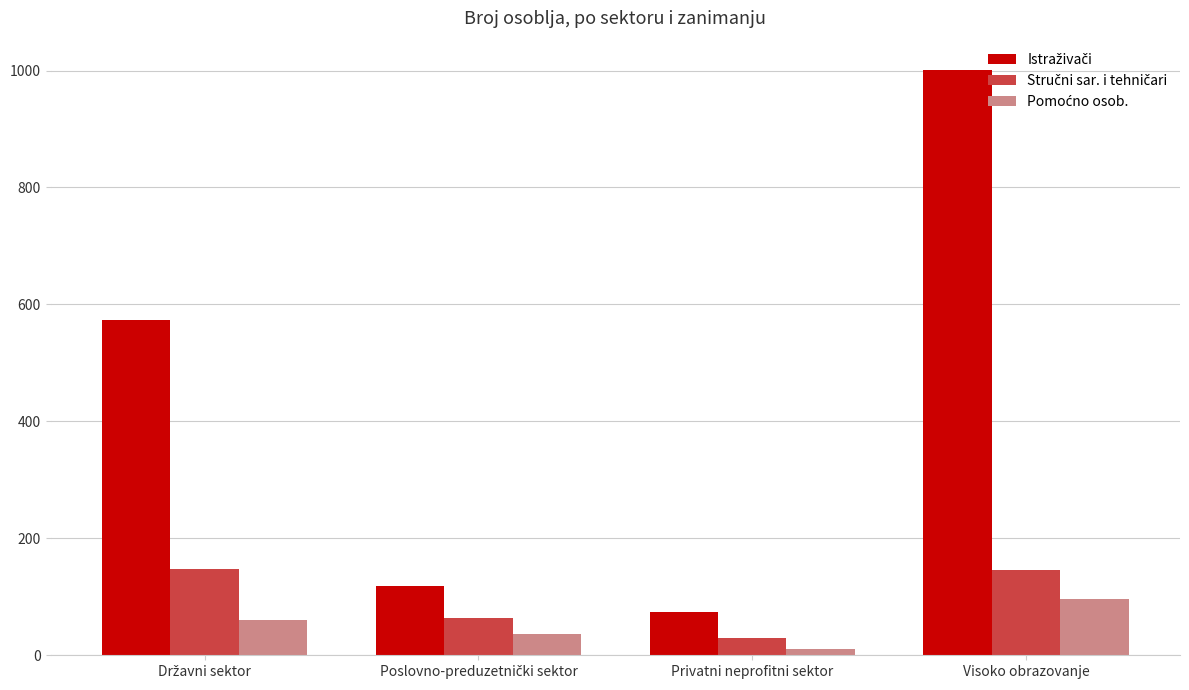

At how many categories does at least one series exceed 81?

3